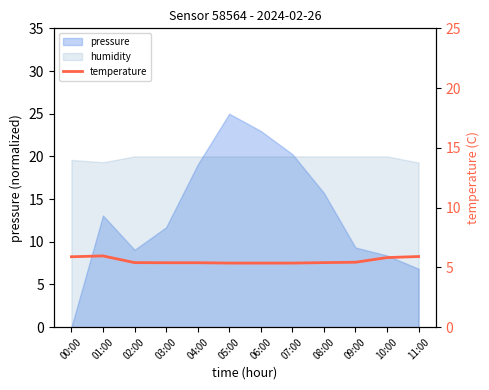

Reading right to left, what are all the values shown in this chart?

5.9	5.8	5.4	5.4	5.4	5.4	5.4	5.4	5.4	5.4	6.0	5.9